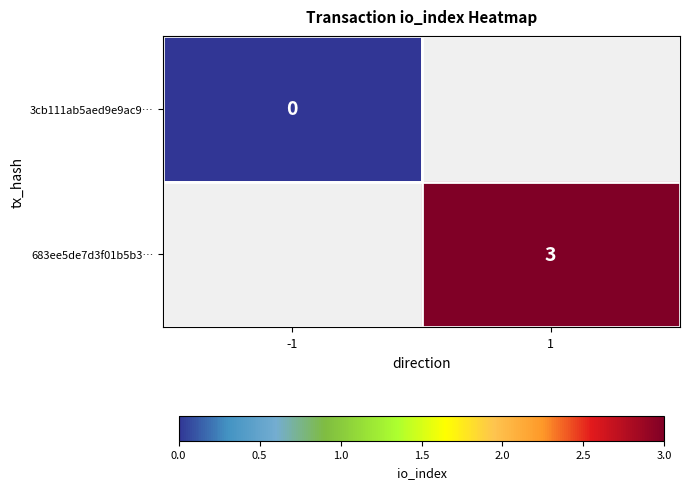

The 683ee5de7d3f01b5b3… series shows 5 at 1. True or false?

False